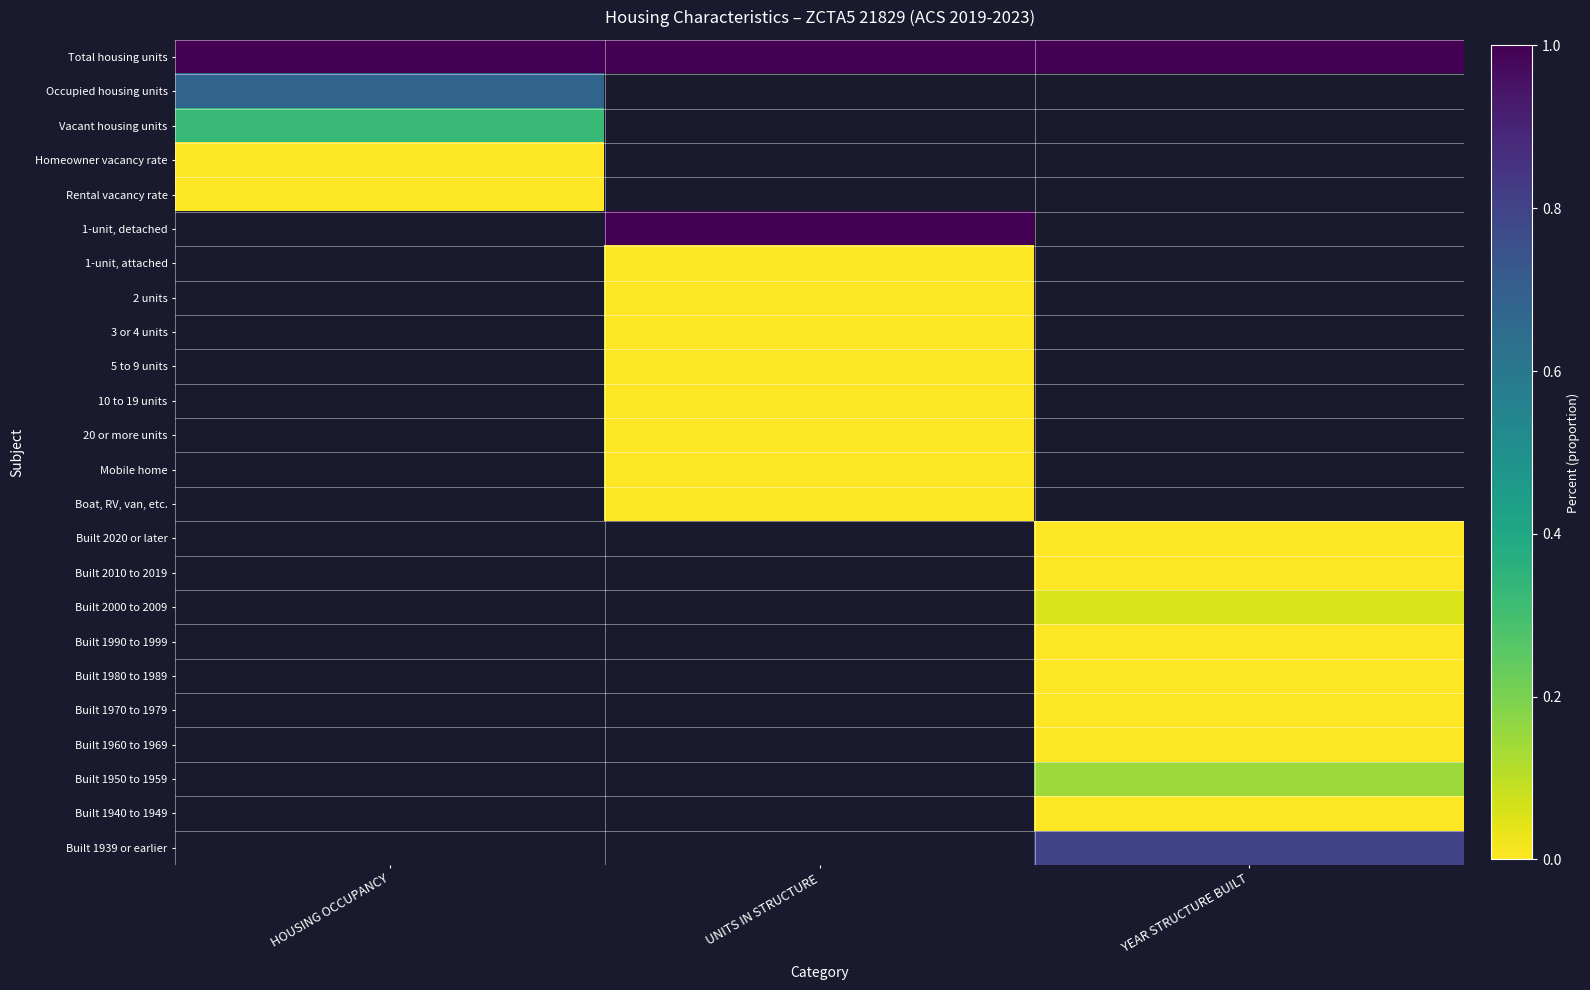

List the labels in order of Built 1960 to 1969 value, smallest first.

HOUSING OCCUPANCY, UNITS IN STRUCTURE, YEAR STRUCTURE BUILT